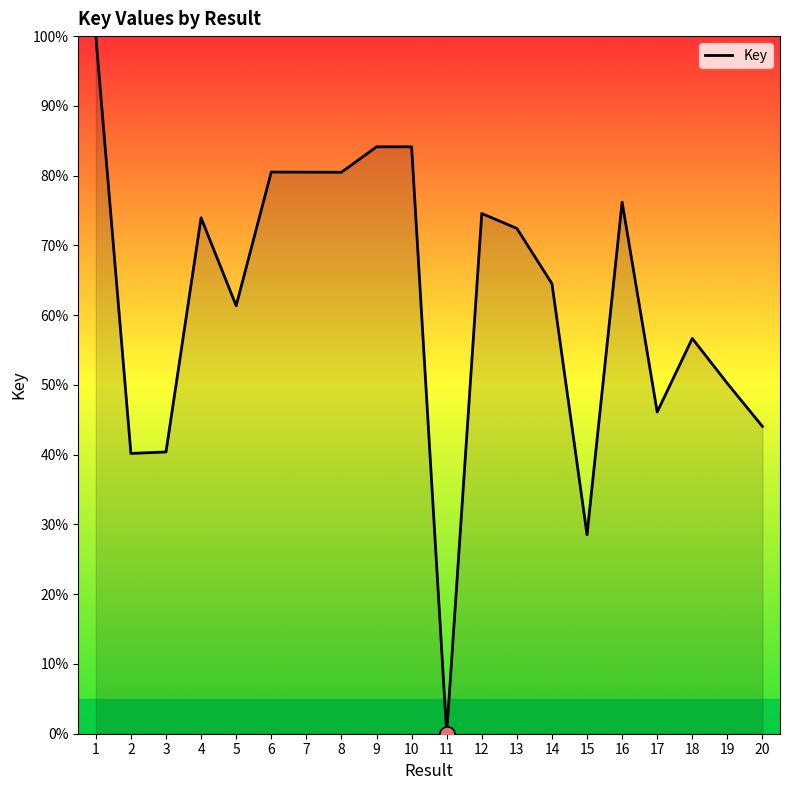

Approximately how many times larger is the value at 17 compared to 16?

0.6